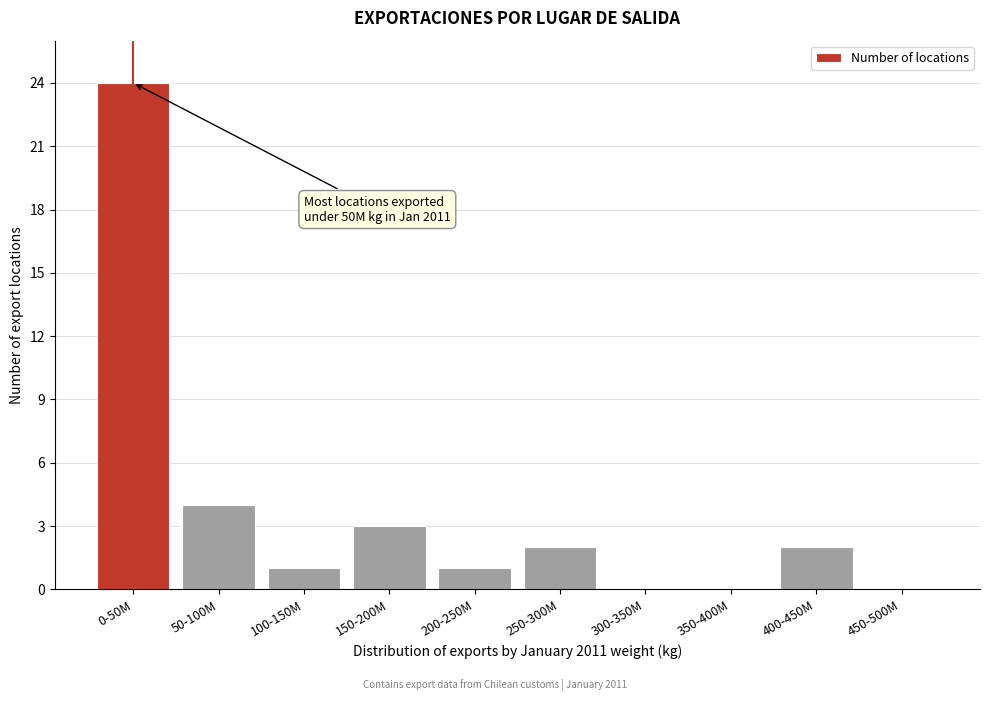

Reading left to right, what are all the values shown in this chart?

0-50M=24	50-100M=4	100-150M=1	150-200M=3	200-250M=1	250-300M=2	300-350M=0	350-400M=0	400-450M=2	450-500M=0